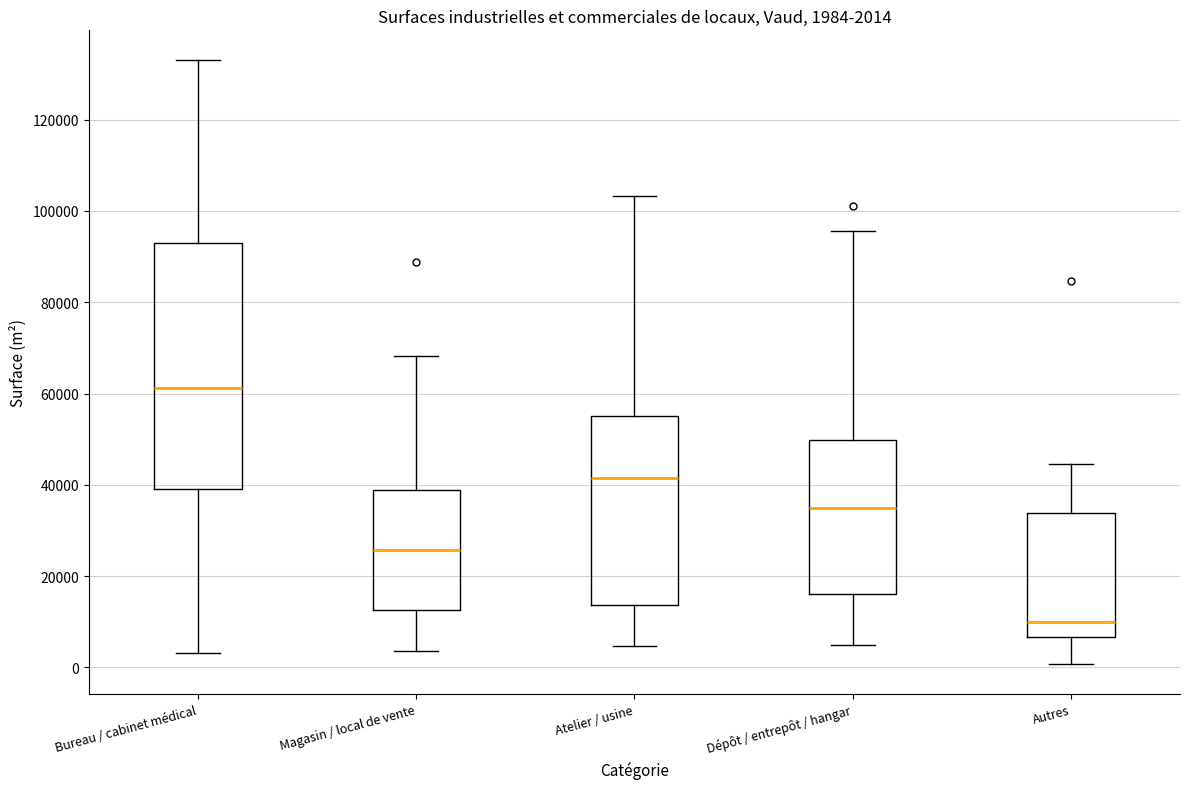

Which box is the tallest, from its lower edge to its upper edge?

Bureau / cabinet médical